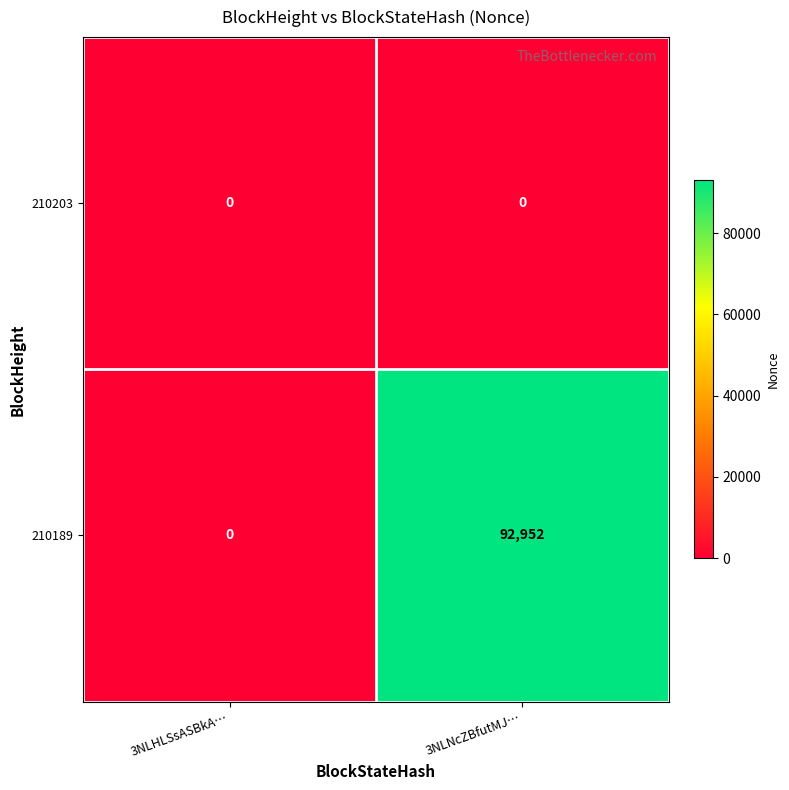

The value of 210189 at 3NLNcZBfutMJ… is 92952. True or false?

True